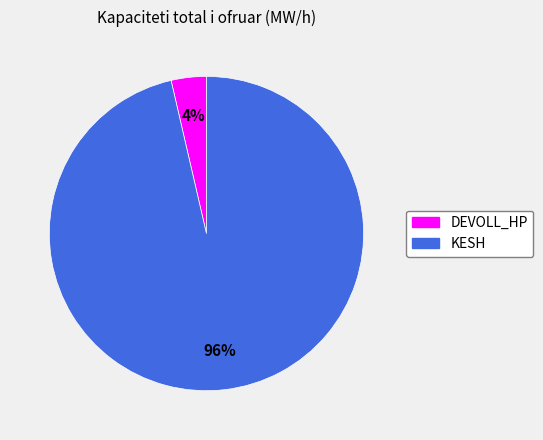

How many slices are in this pie chart?

2